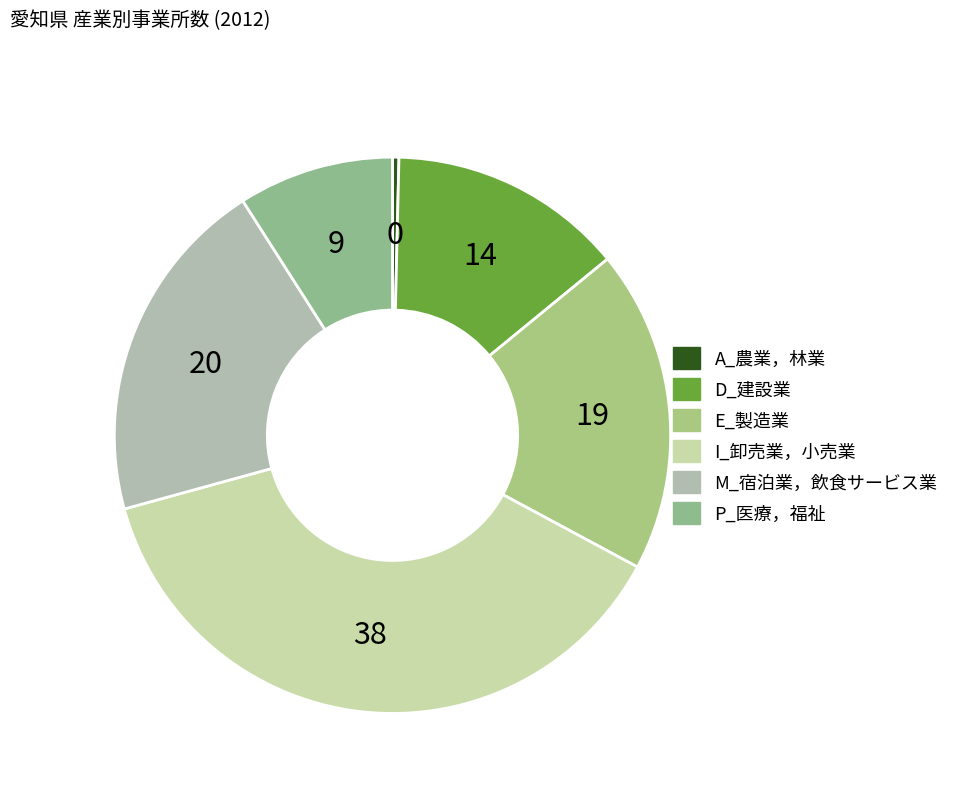

How many segments does this pie chart have?

6